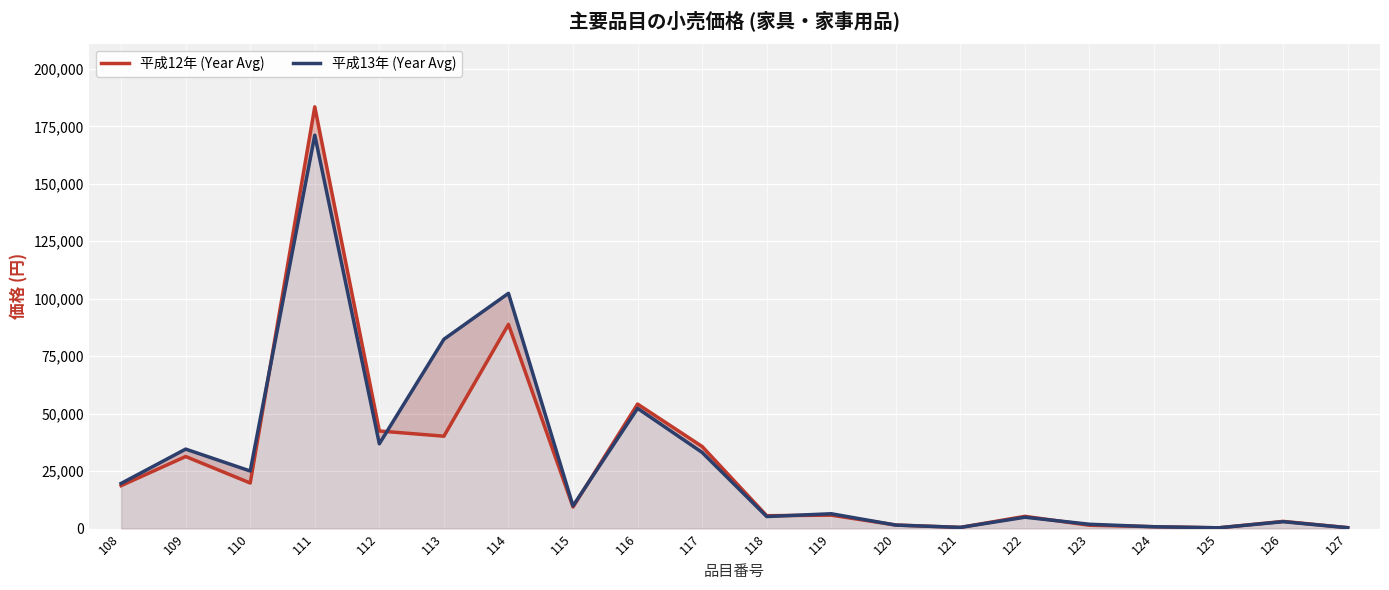

What is the lowest value of the 平成12年 (Year Avg) series?

306